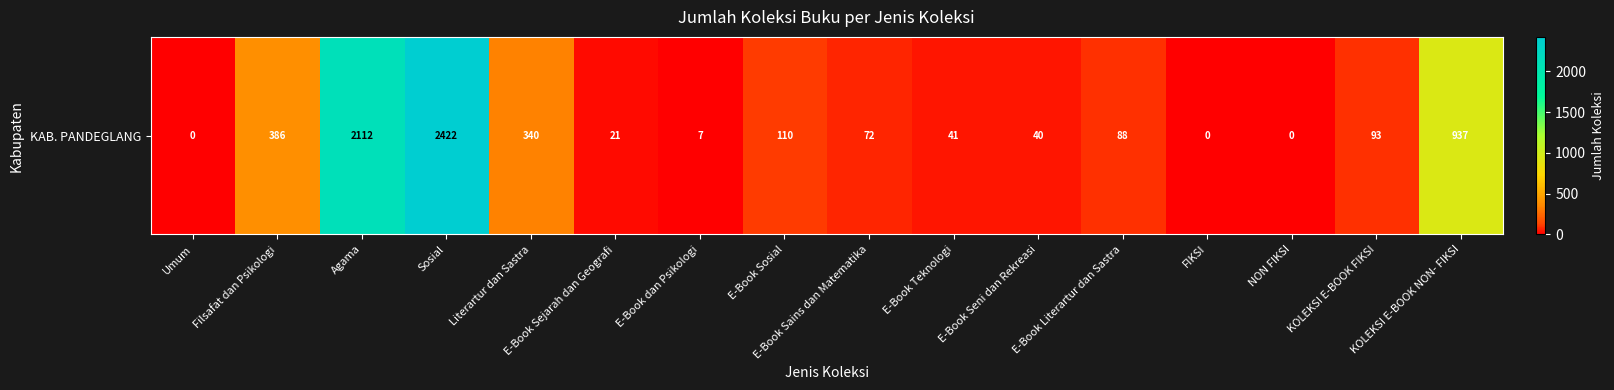

What is the sum of the values at E-Book Teknologi and E-Book dan Psikologi?

48